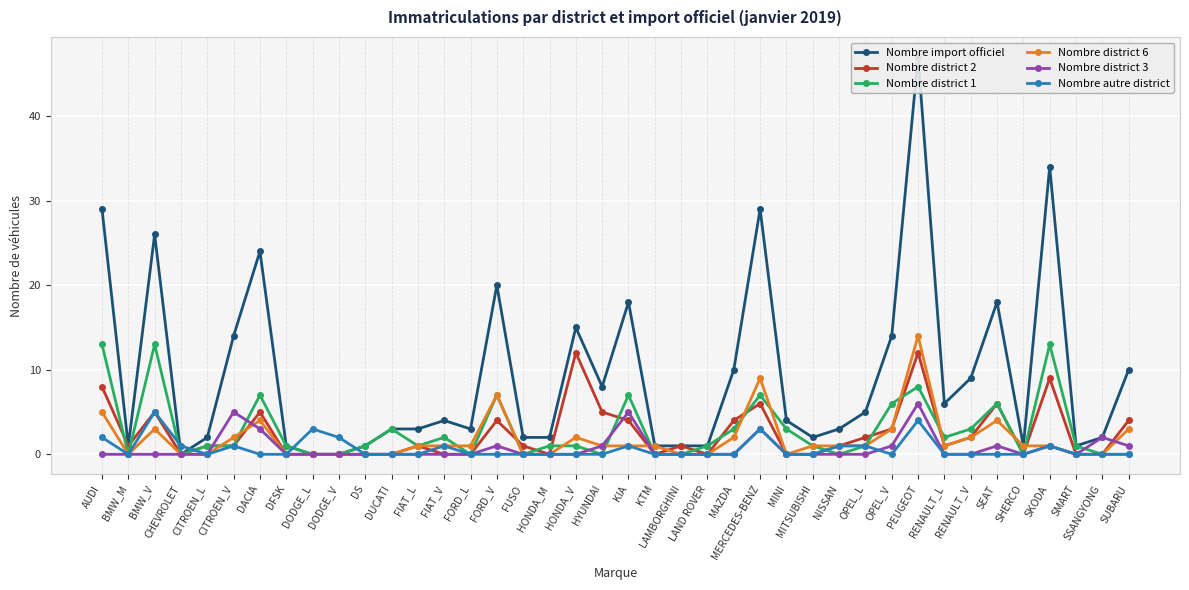

At FUSO, list the series in order from smallest to largest.

Nombre district 1, Nombre district 6, Nombre district 3, Nombre autre district, Nombre district 2, Nombre import officiel